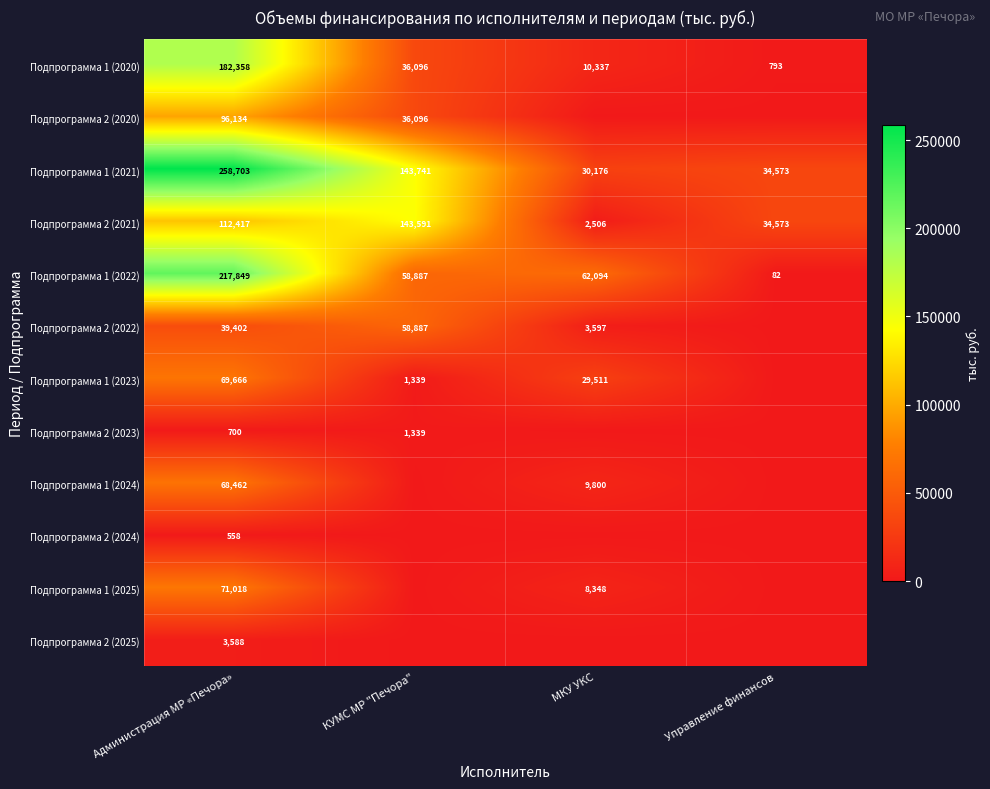

At how many categories does at least one series exceed 241334?

1